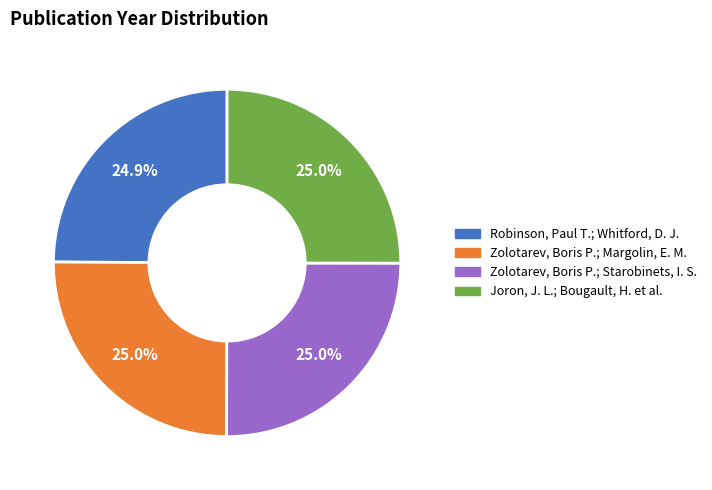

Is there any slice that represents more than half of the pie?

No